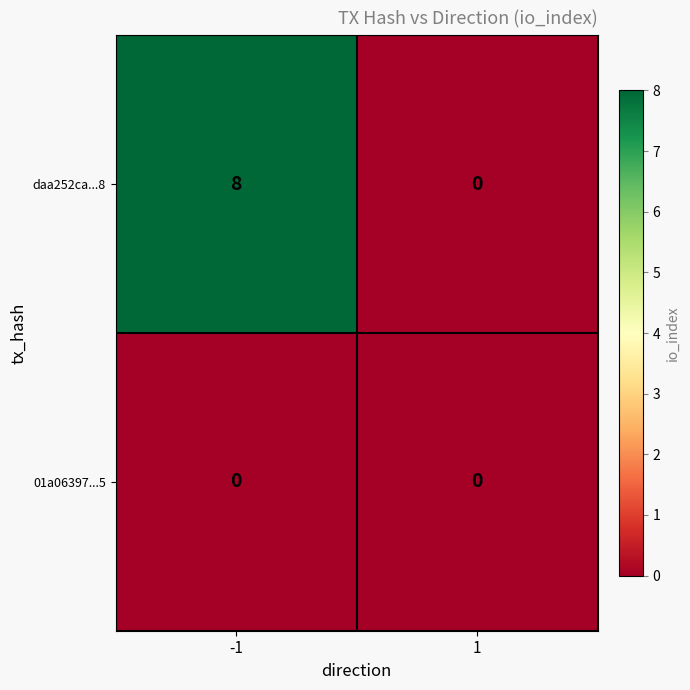

At which category does the chart reach its peak across all series?

-1